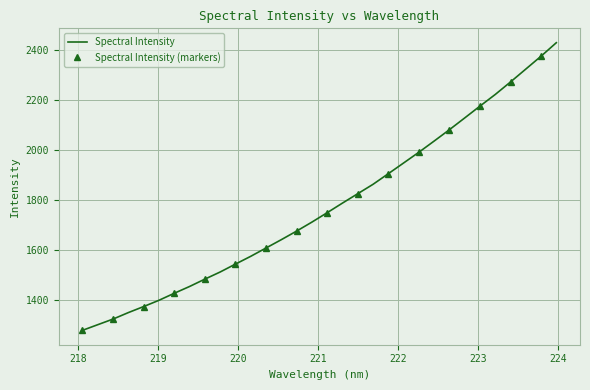

What is the minimum value shown in the chart?

1279.2